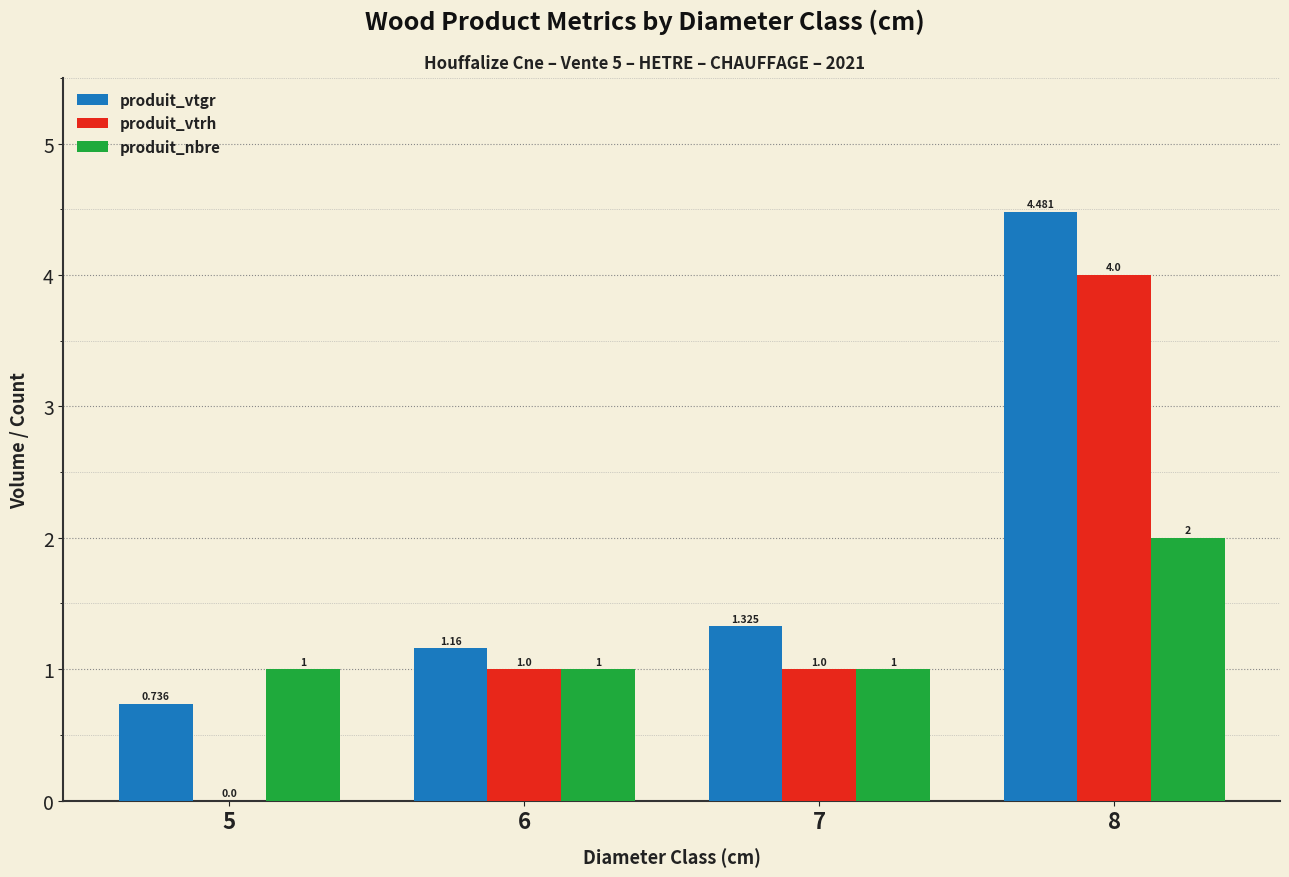

Which series changed the most between 6 and 7?

produit_vtgr